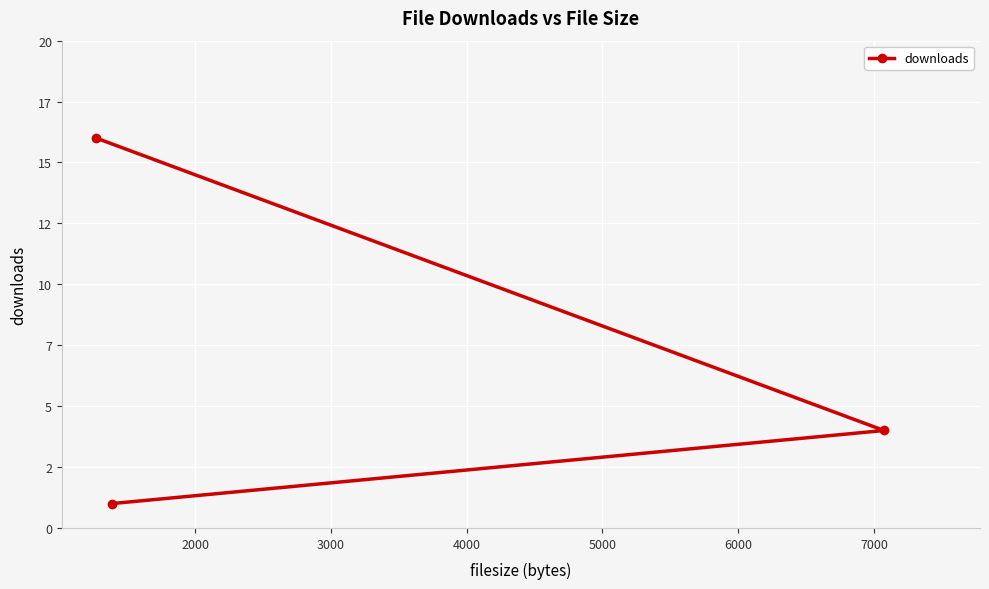

What is the change in value from 2000 to 3000?

-3